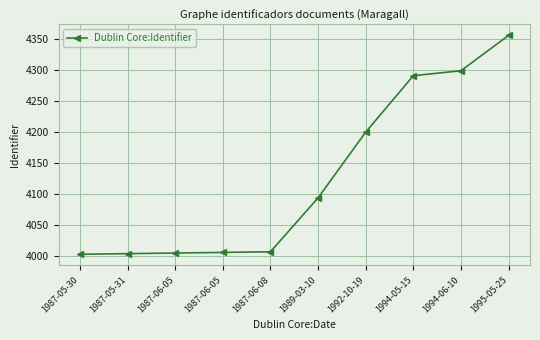

At which category does the chart reach its peak across all series?

1995-05-25